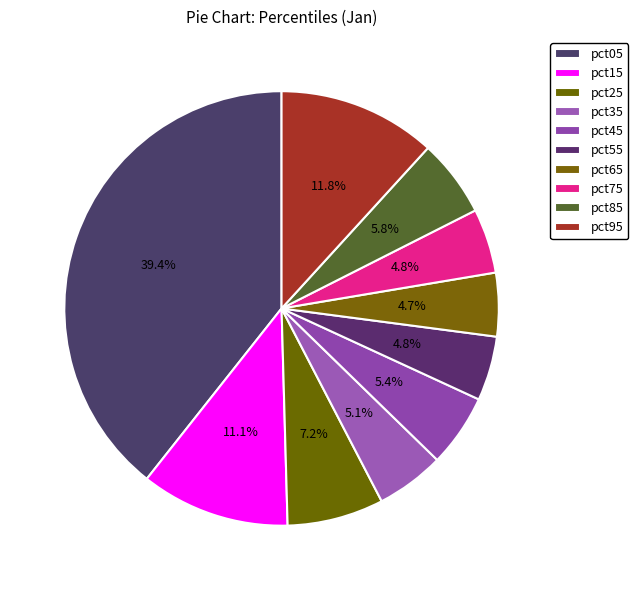

What portion of the pie excludes pct45?

94.6%